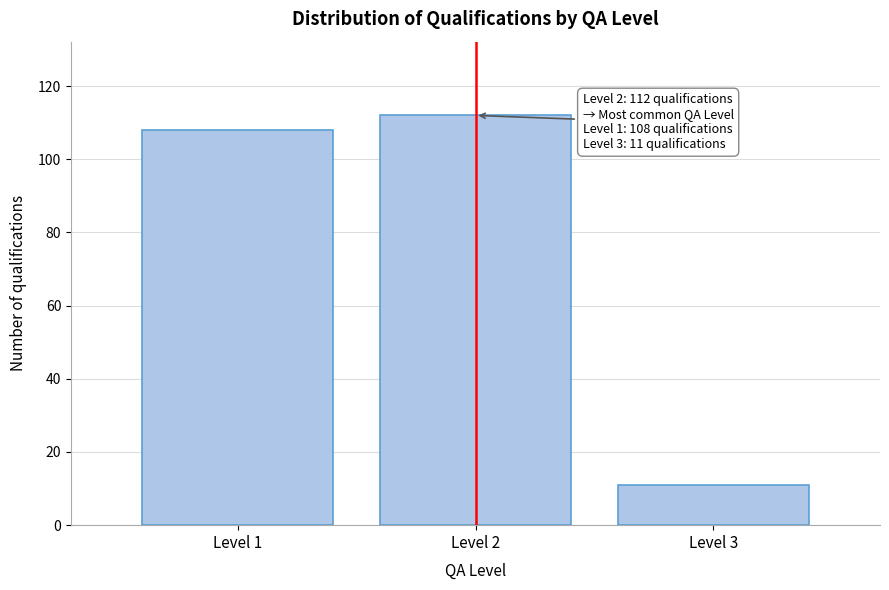

Reading left to right, list all the values displayed in this chart.

Level 1=108	Level 2=112	Level 3=11